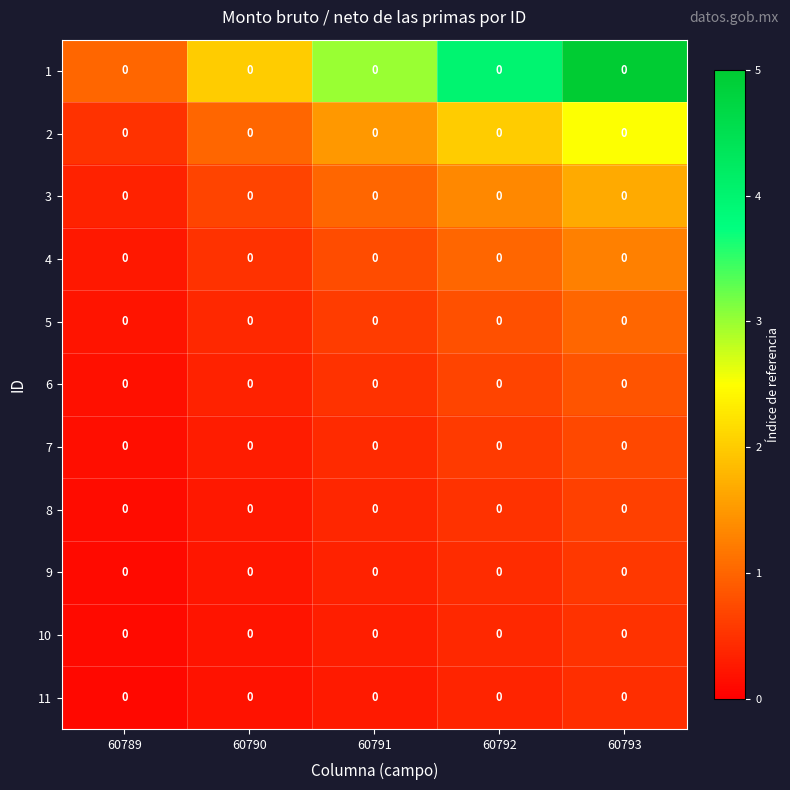

At which label does 1 reach its peak?

60793